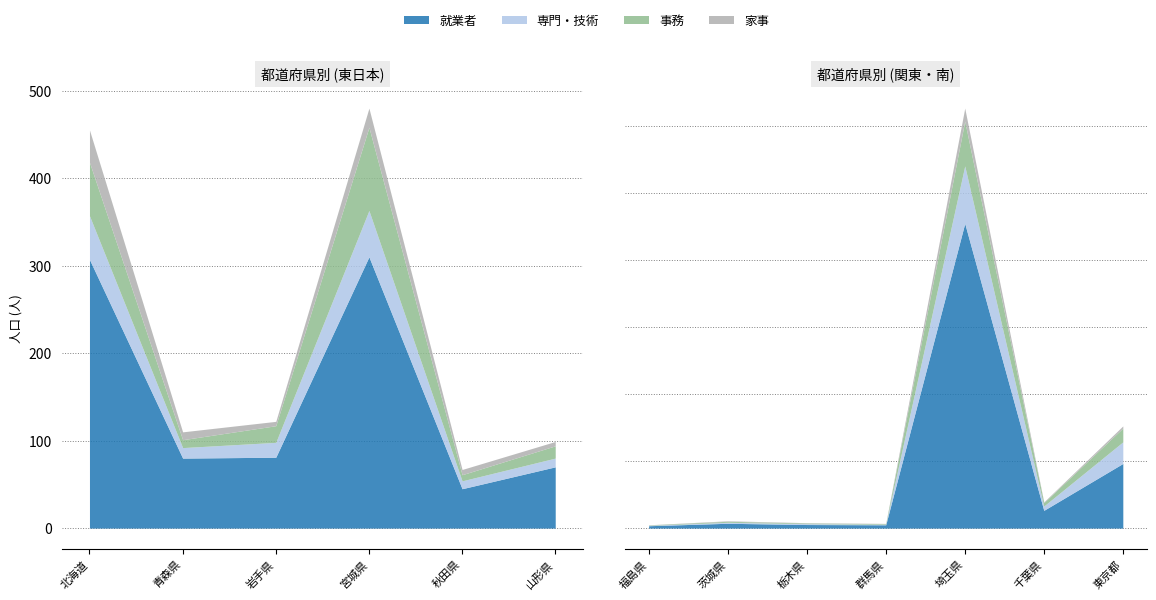

What is the label of the 9th point from the left?

09000_栃木県